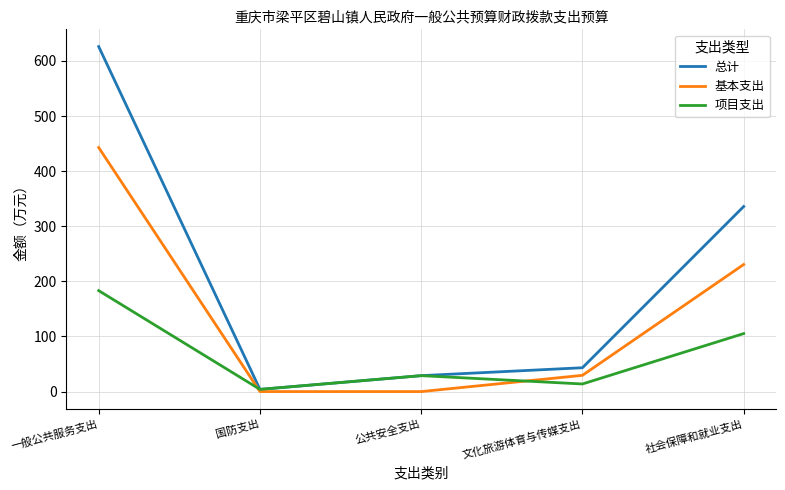

Reading left to right, transcribe all the data shown in this chart.

总计: 一般公共服务支出=626.1	国防支出=4.0	公共安全支出=28.9	文化旅游体育与传媒支出=43.3	社会保障和就业支出=335.9
基本支出: 一般公共服务支出=442.9	国防支出=0.0	公共安全支出=0.0	文化旅游体育与传媒支出=29.5	社会保障和就业支出=230.6
项目支出: 一般公共服务支出=183.2	国防支出=4.0	公共安全支出=28.9	文化旅游体育与传媒支出=13.8	社会保障和就业支出=105.3